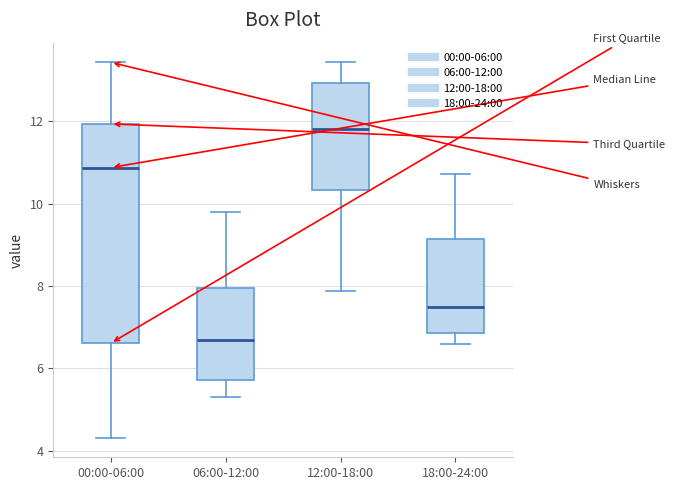

Comparing the boxes themselves (not the whiskers), which one is the tallest?

00:00-06:00